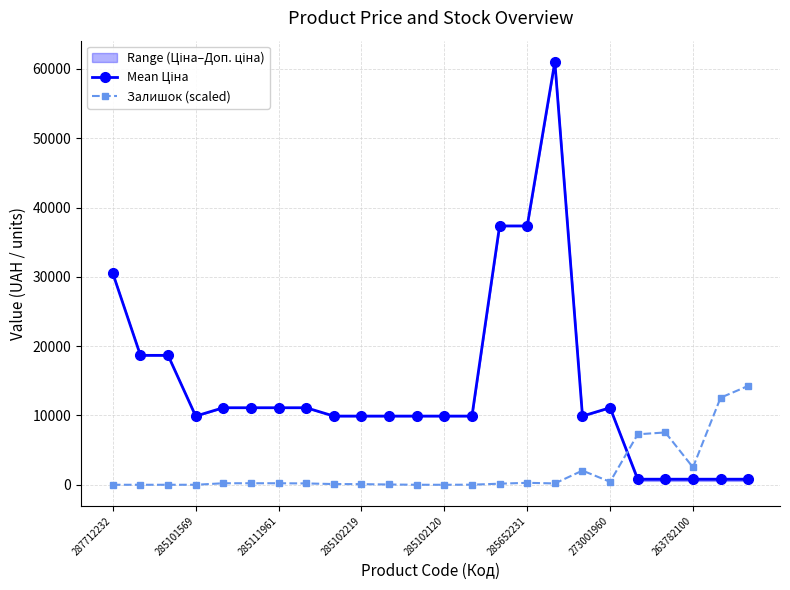

True or false: Залишок (scaled) has more than 0 interior local peaks.

True